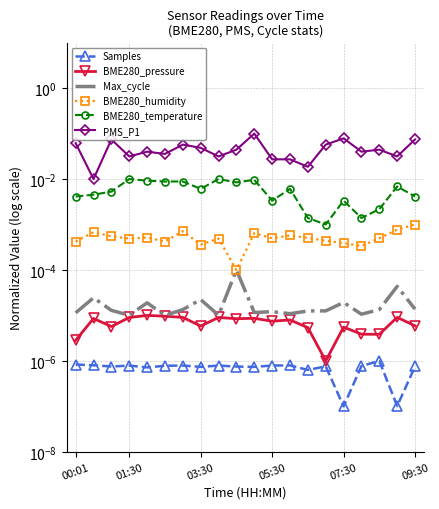

How many series are shown in this chart?

6